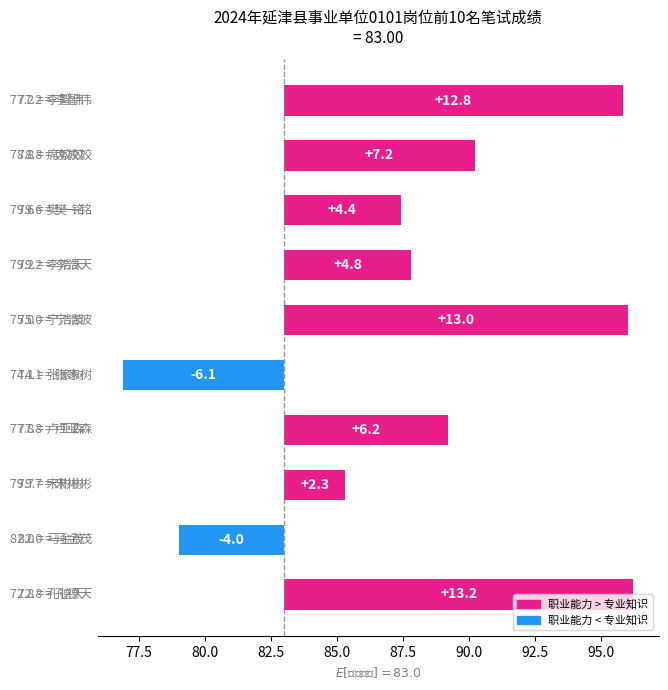

What is the label of the 6th bar from the right?

宁浩波